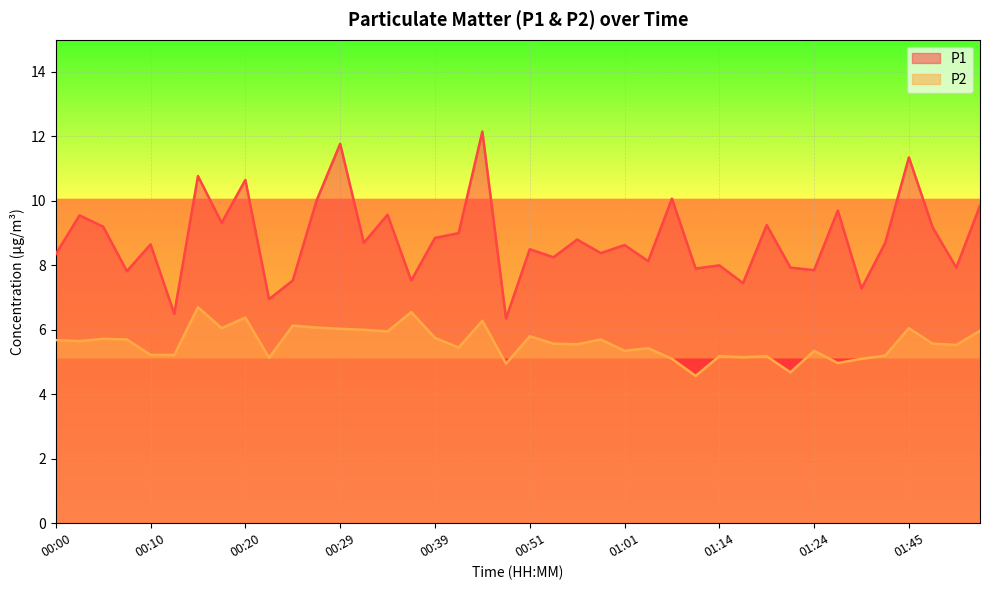

True or false: P1 and P2 cross at least once.

False